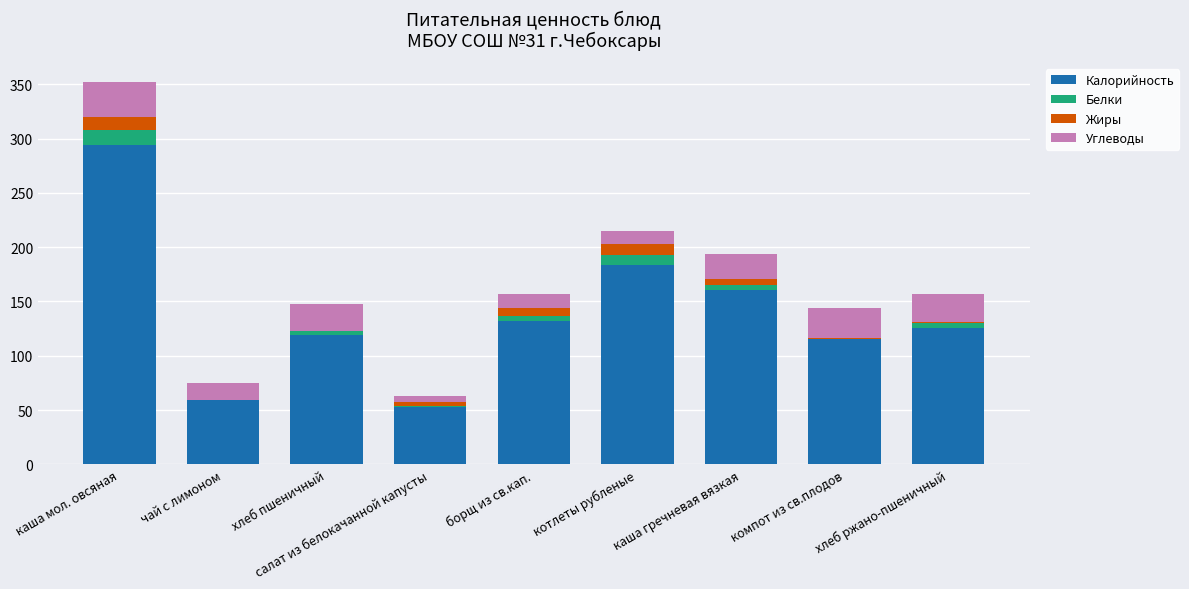

Is it true that Калорийность equals 73.6 at котлеты рубленые?

False